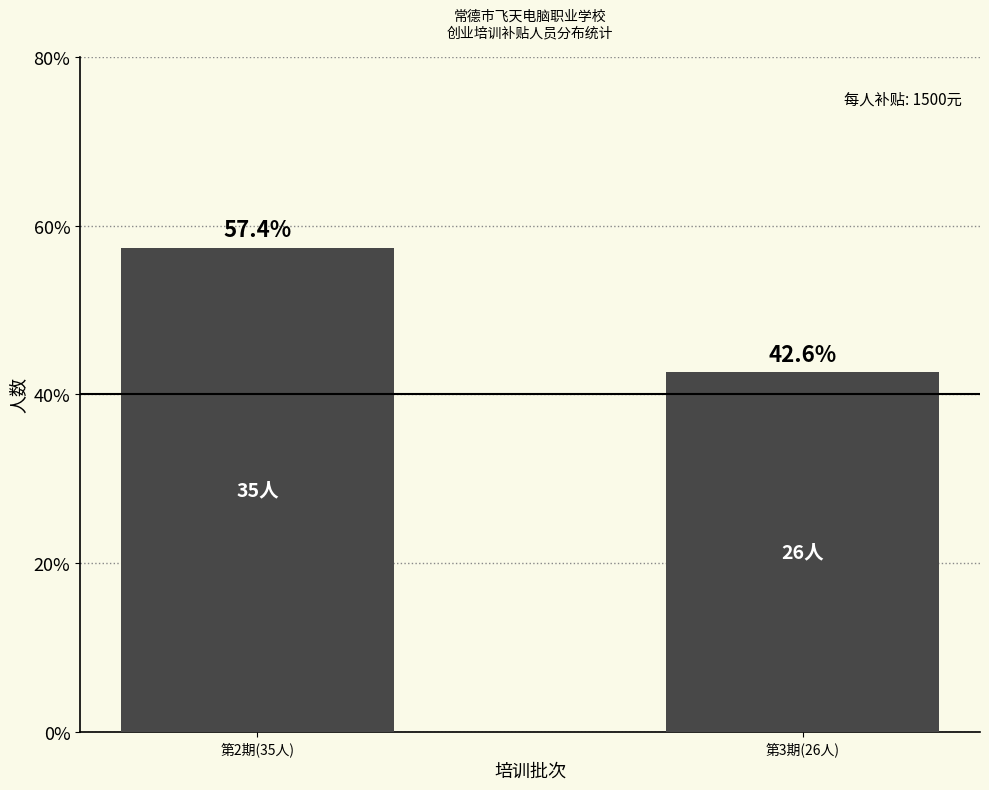

What is the average value?

50.0